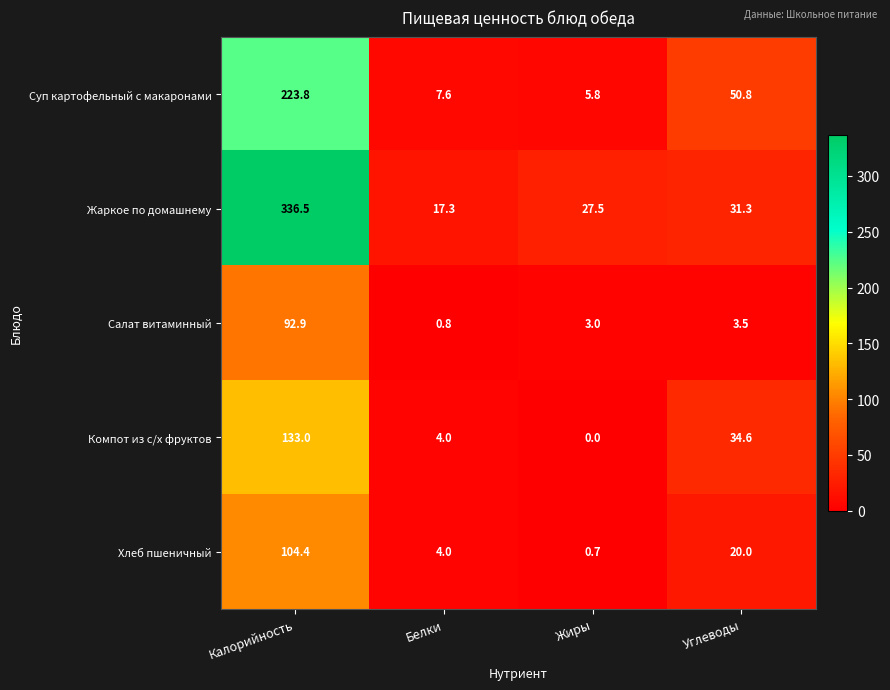

Rank the series at Жиры from highest to lowest value.

Жаркое по домашнему, Суп картофельный с макаронами, Салат витаминный, Хлеб пшеничный, Компот из с/х фруктов